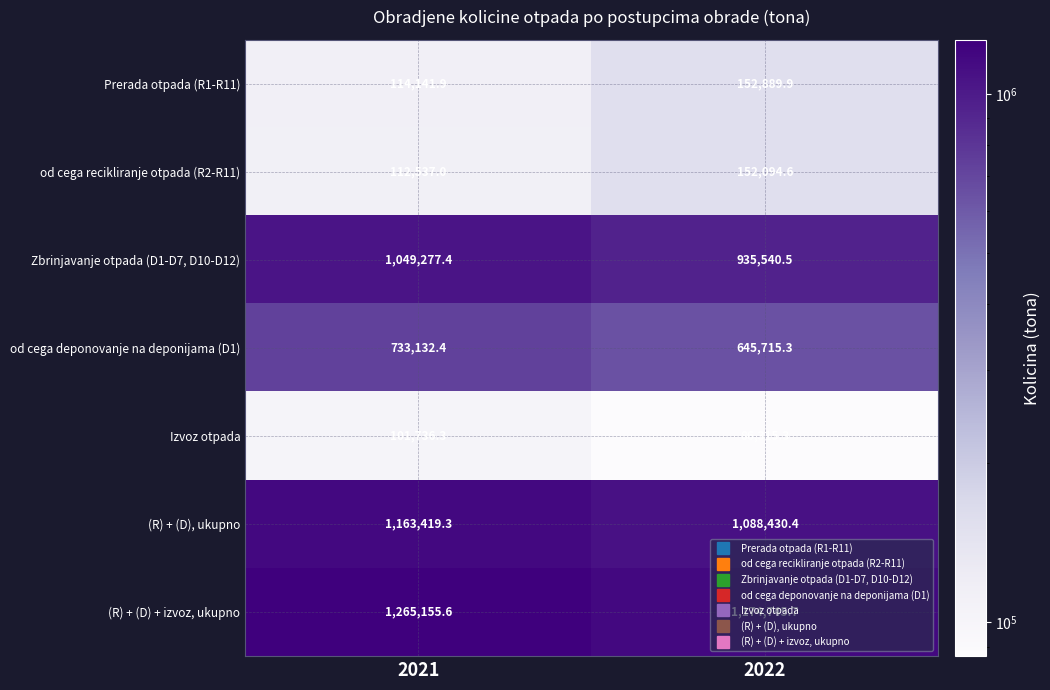

At which category is the sum across all series the highest?

2021